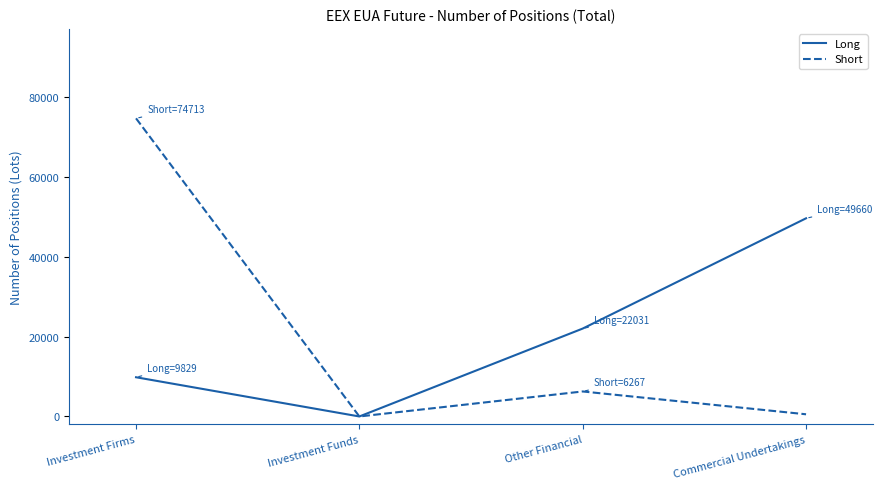

How many interior local valleys does the Long series have?

1